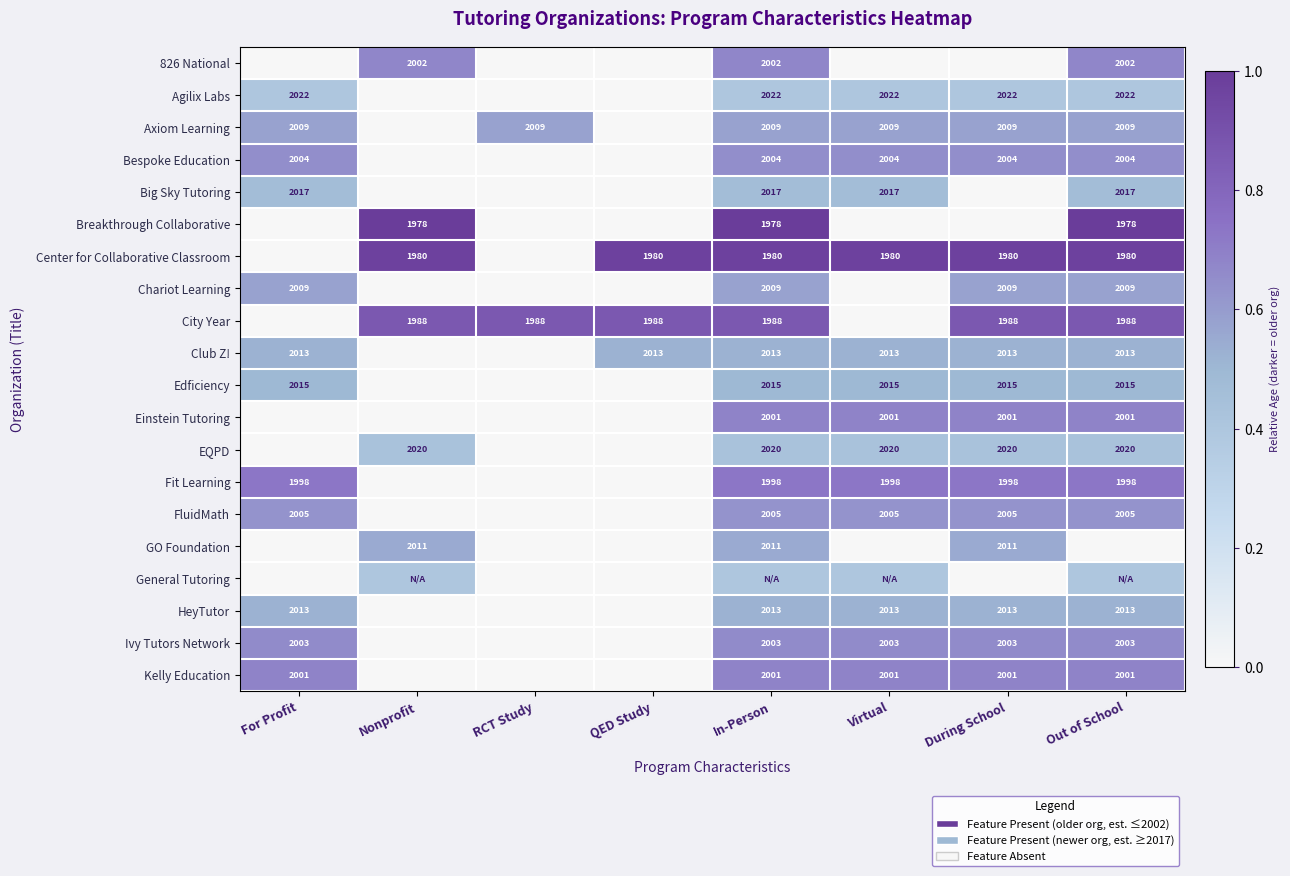

The Center for Collaborative Classroom series shows 1980.0 at Out of School. True or false?

True